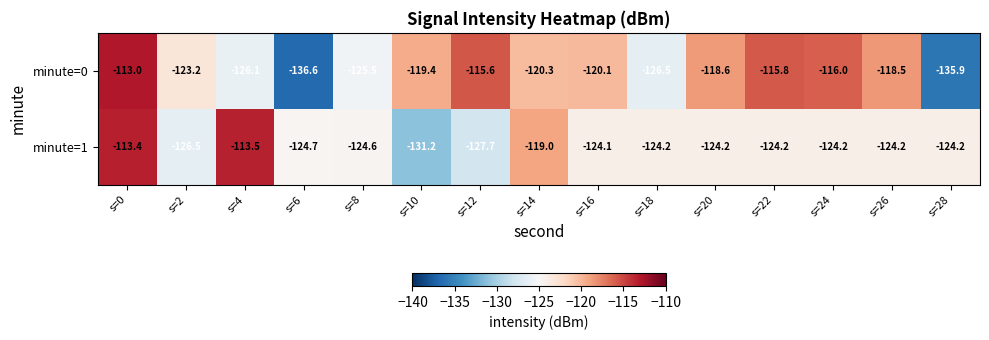

What is the difference between the second highest and minimum values in the minute=1 series?

17.7